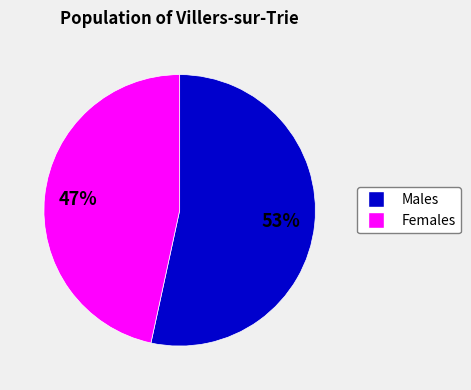

To the nearest percent, what portion does Males represent?

53%